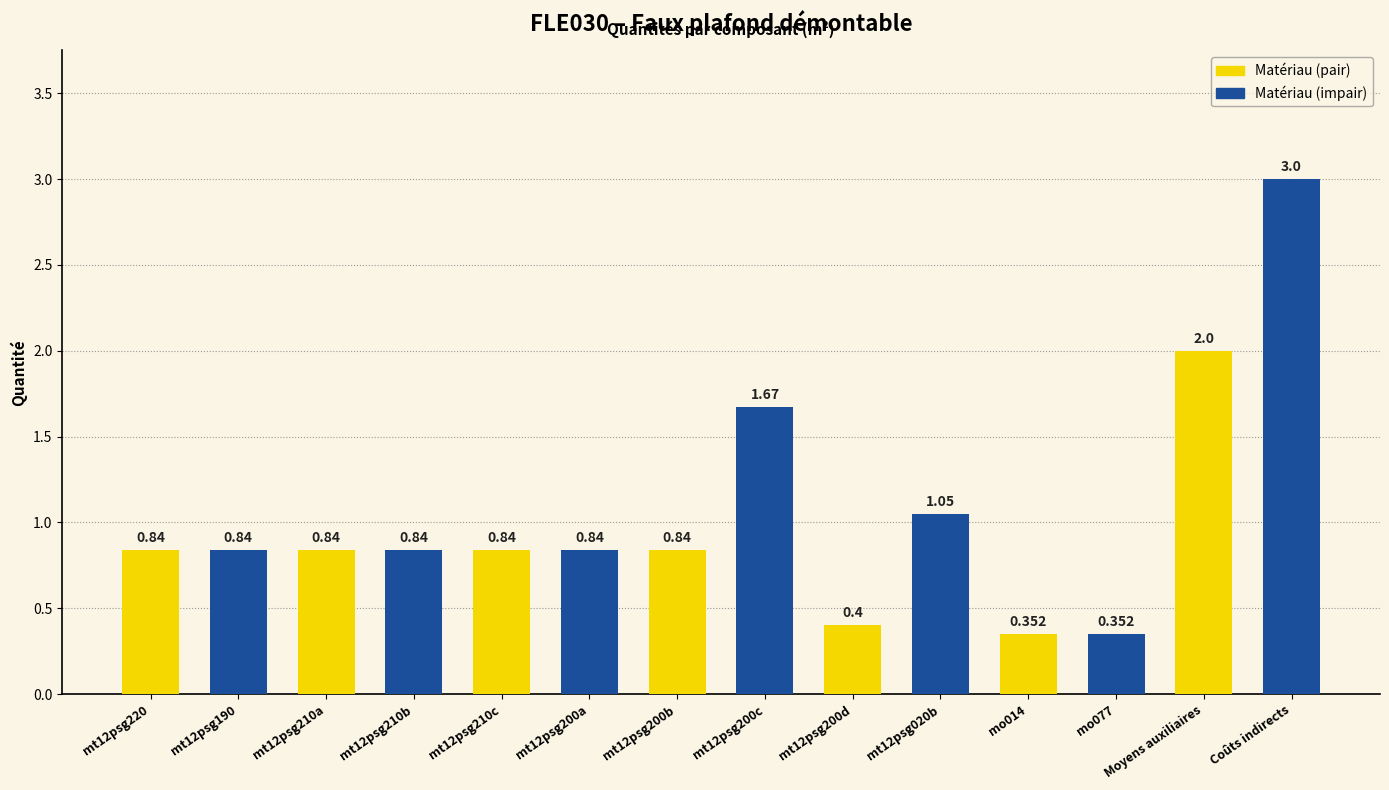

Which label corresponds to the largest value in the chart?

Coûts indirects